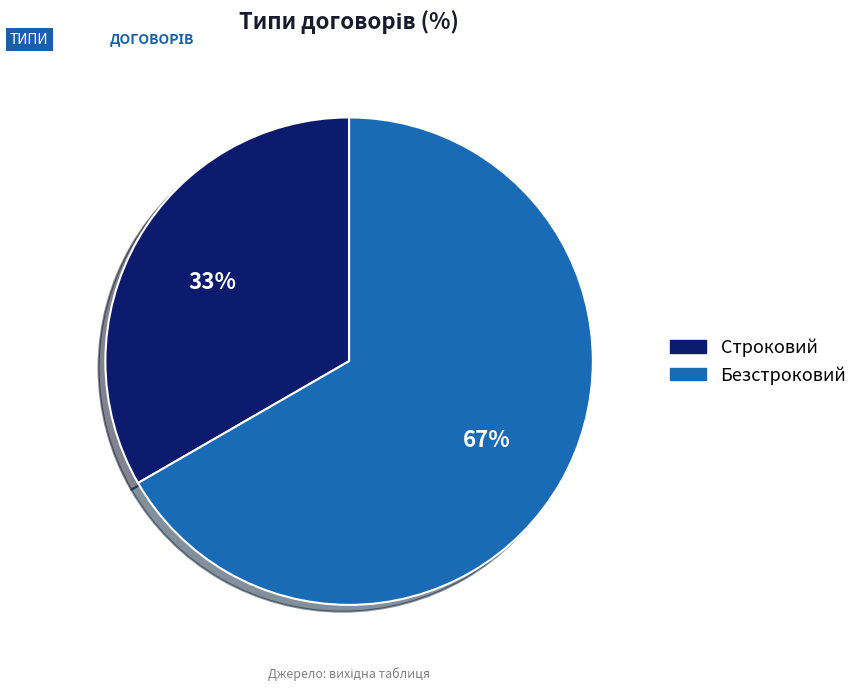

How many segments does this pie chart have?

2